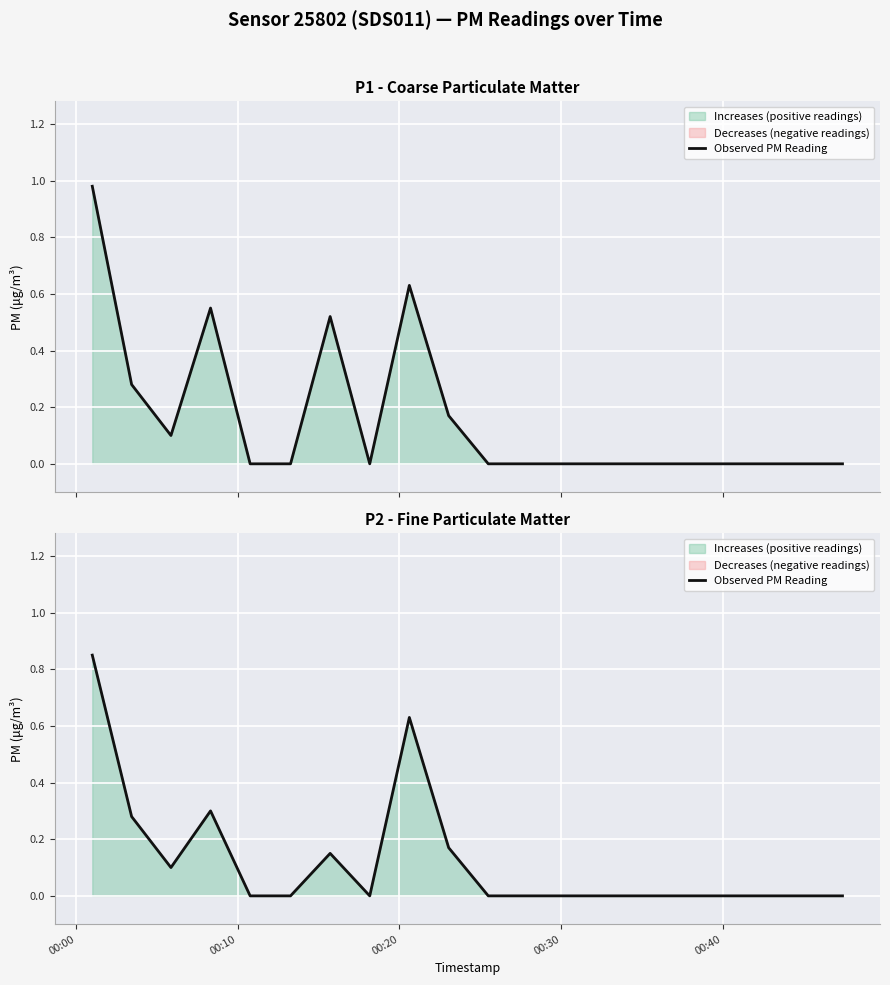

Where is the data nearest to the value 0?

00:40